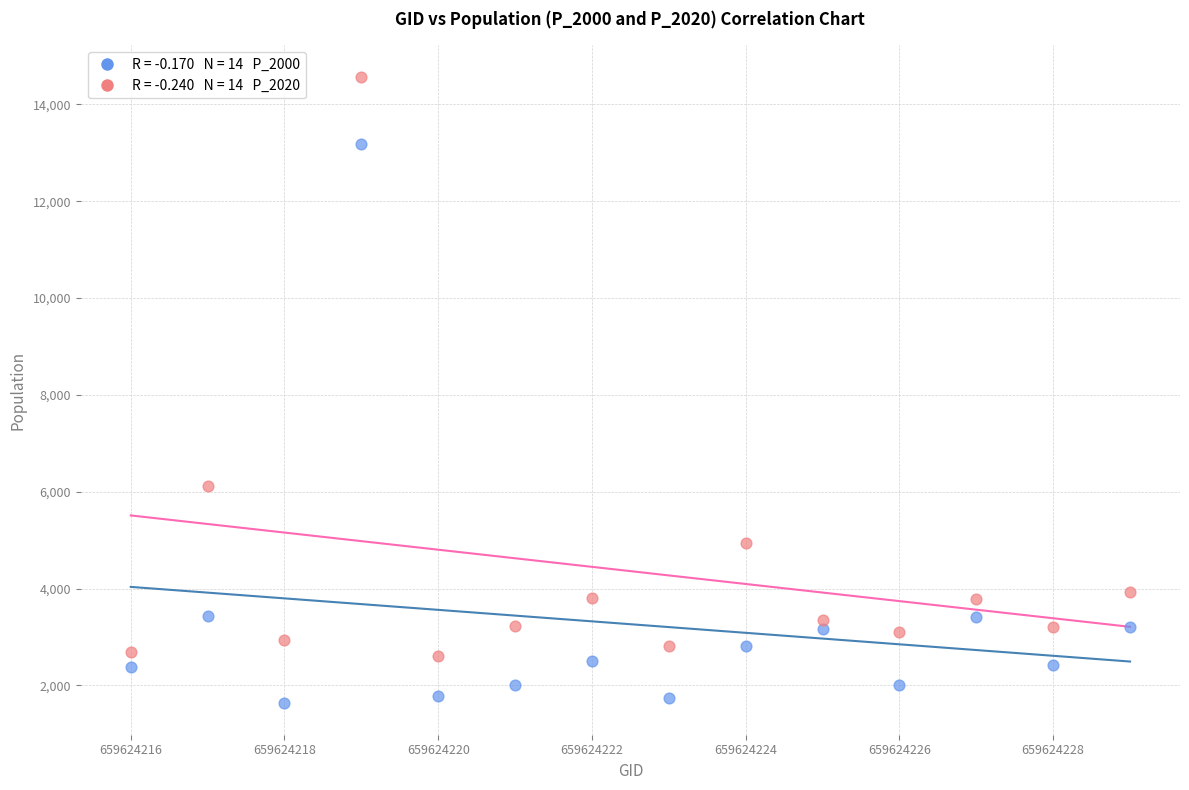

Across all series, what Y value is closest to 8100?

6115.5